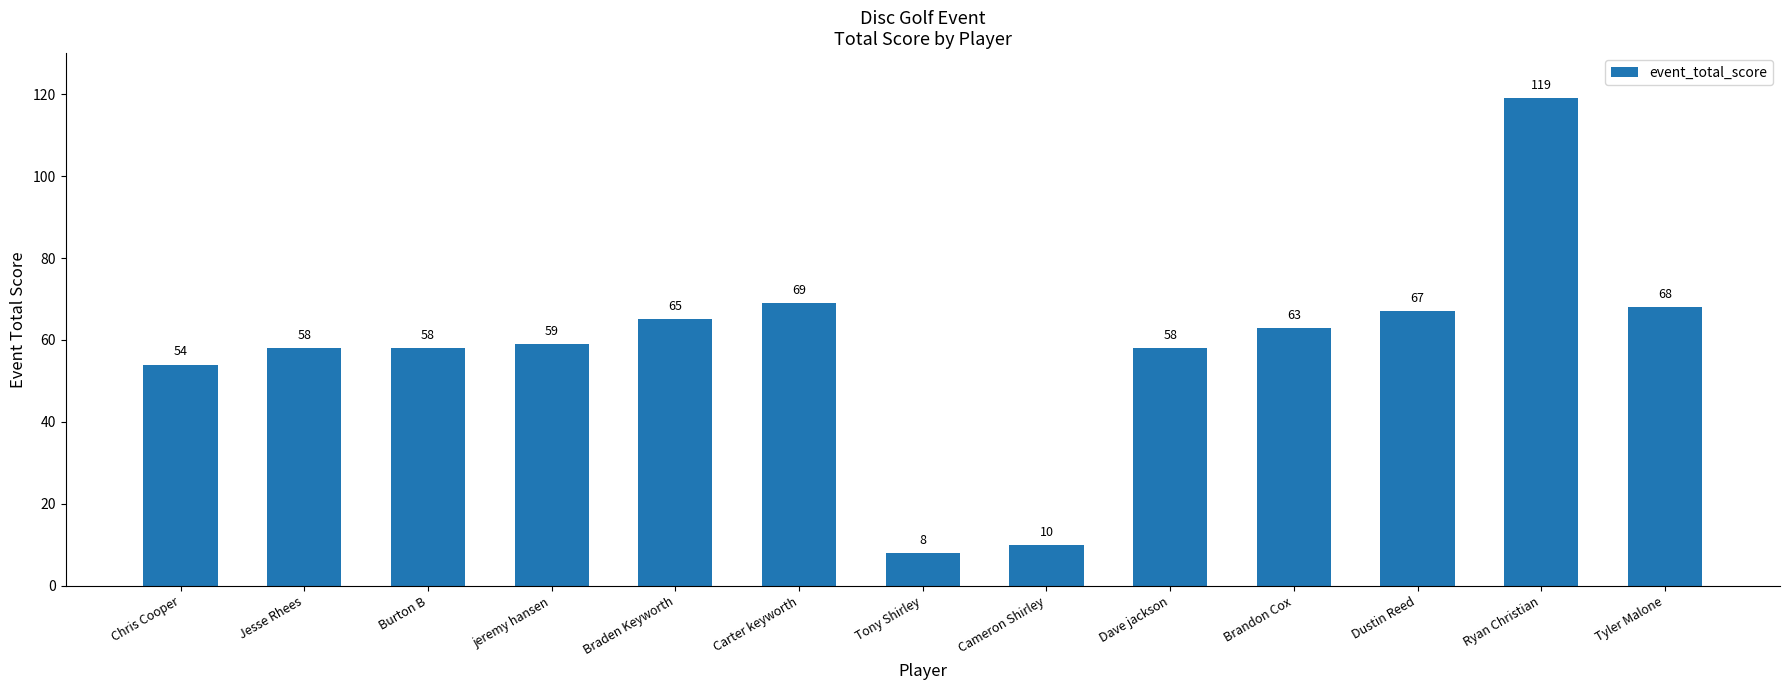

True or false: the data shows 59 at jeremy hansen.

True